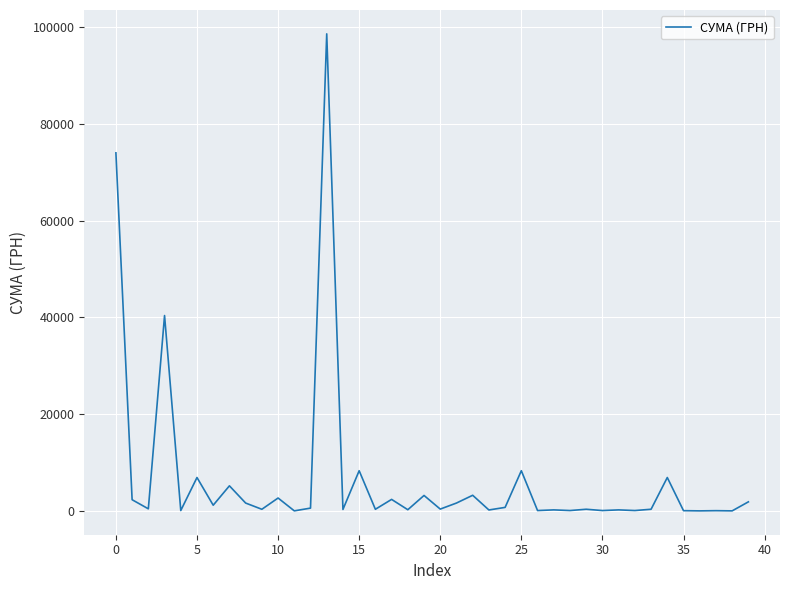

What is the difference between the maximum and minimum values?

98557.6